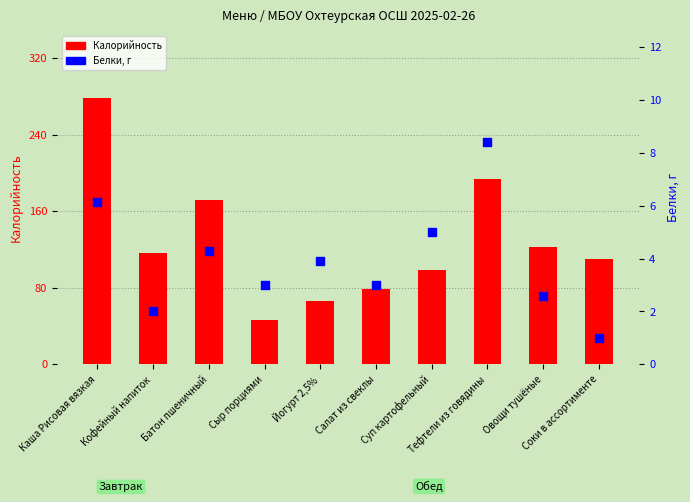

What are all the series names shown in the legend?

Калорийность, Белки, г